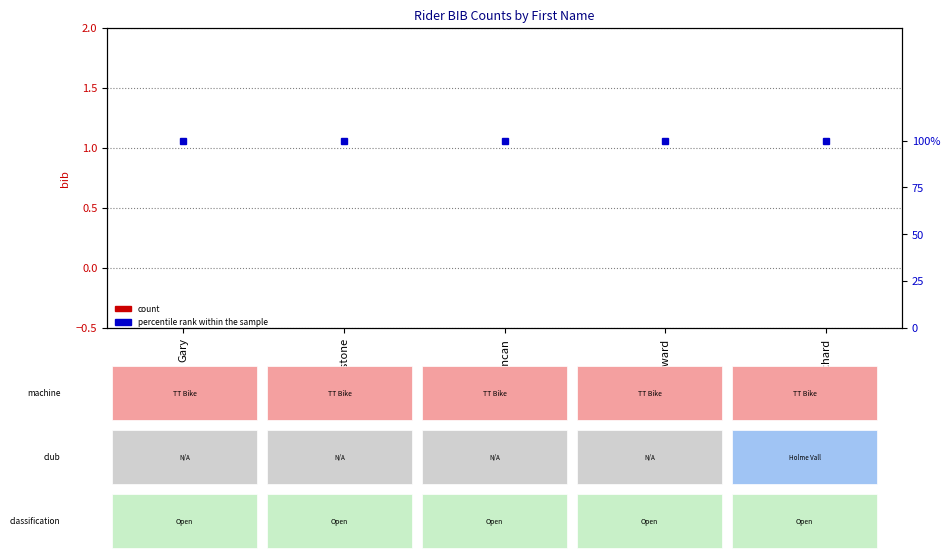

How many bars are there in total?

10